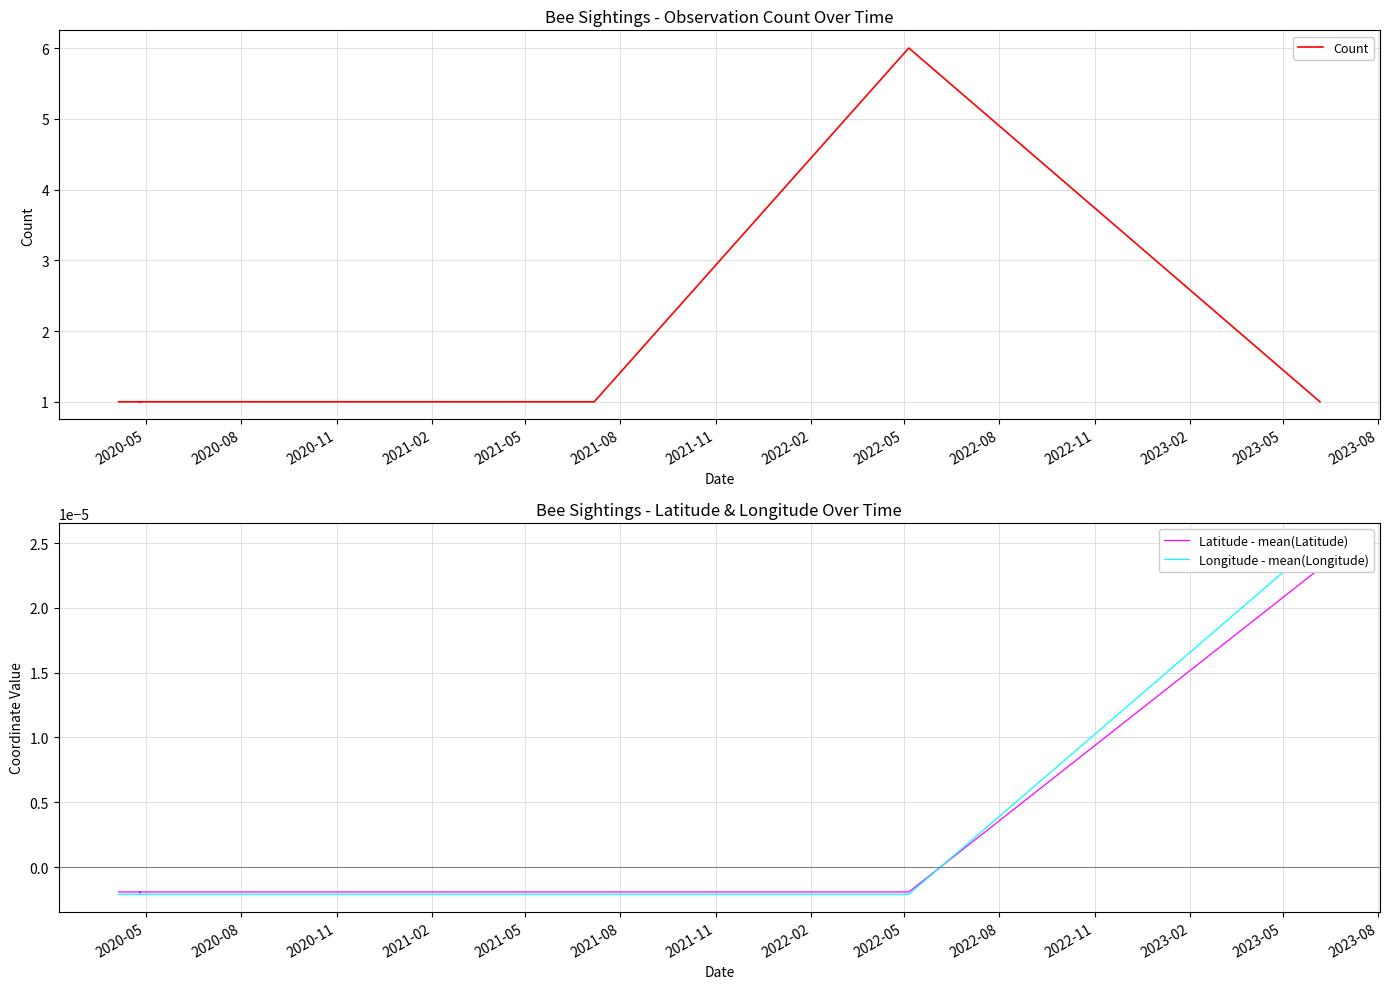

What is the spread (max minus min) of values at 2020-11?

1.0